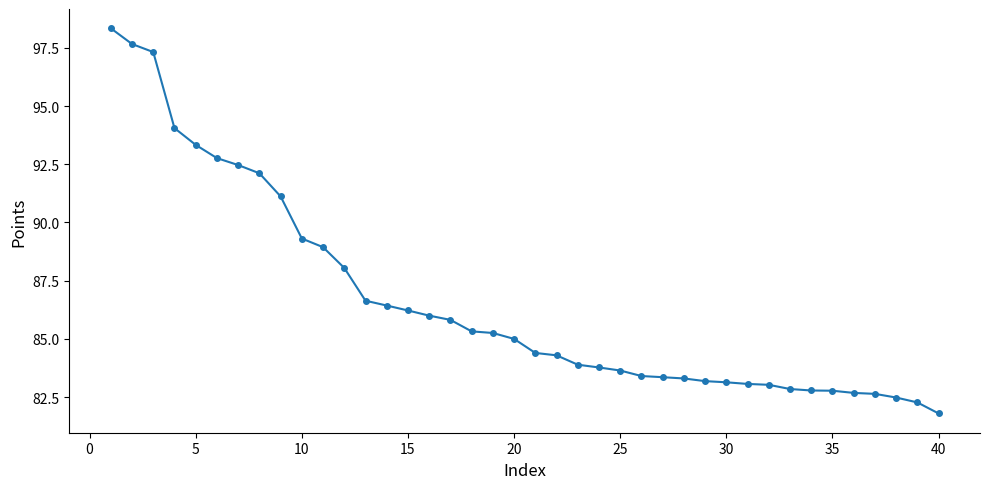

What is the smallest value displayed?

81.8